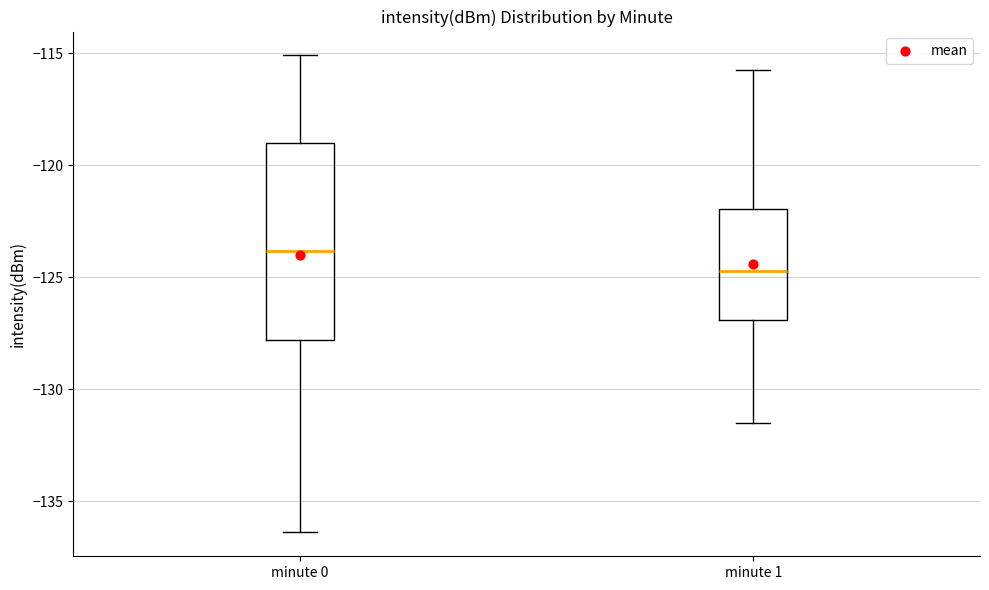

Which box's median line is the highest?

minute 0